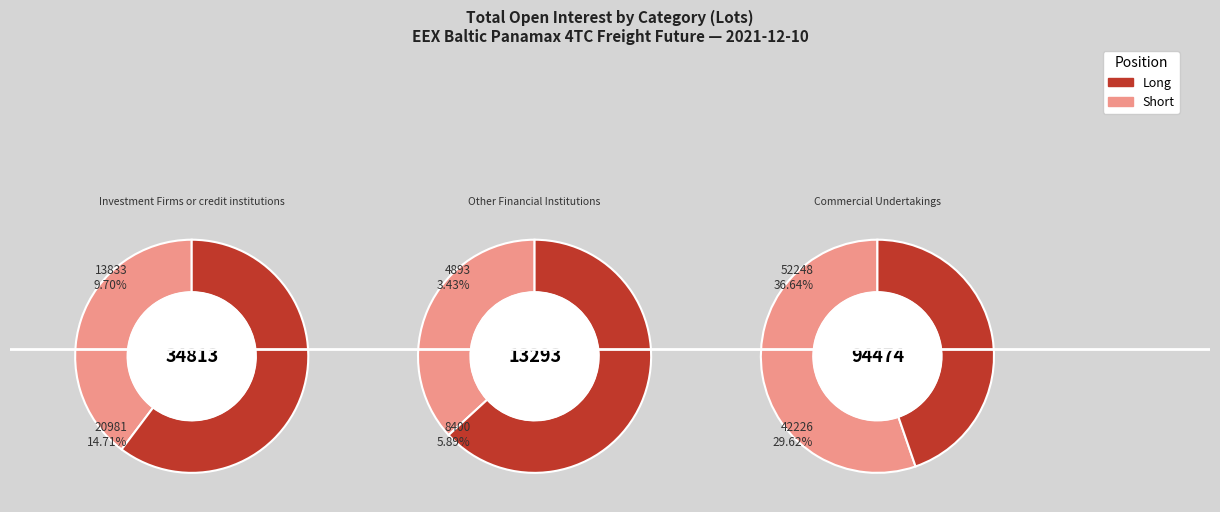

The Commercial Undertakings slice represents 61% of the pie. True or false?

False